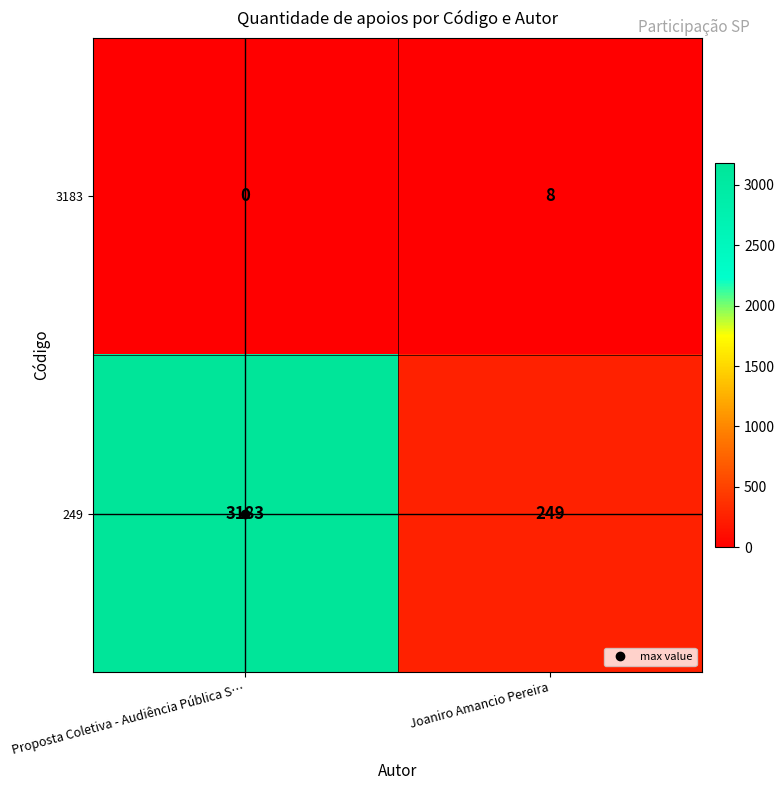

How many categories are shown in the chart?

2